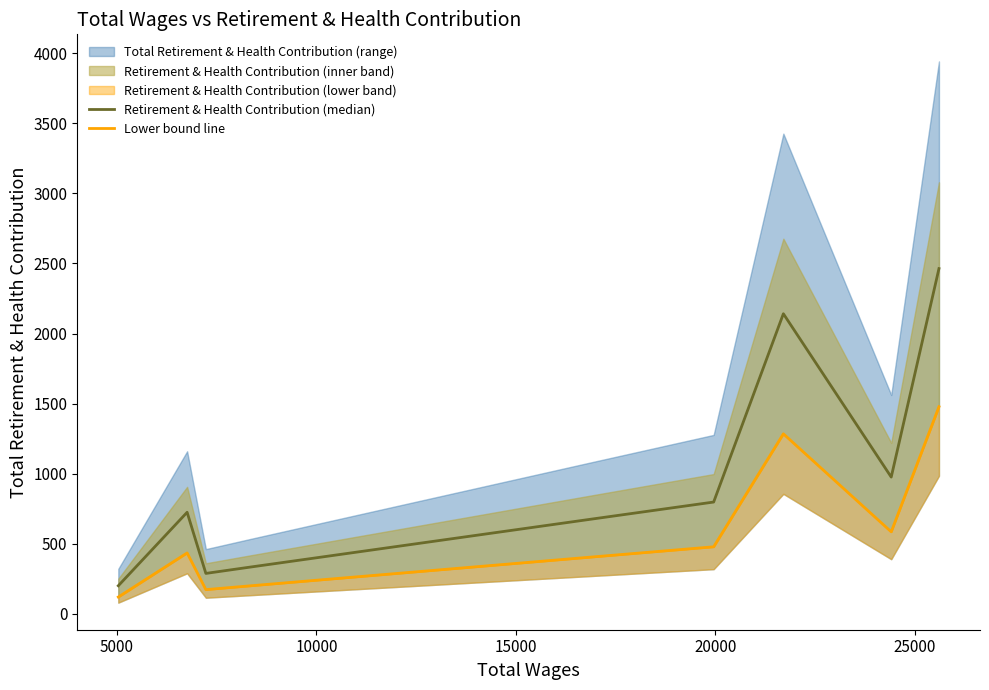

How many lines are shown in the chart?

2